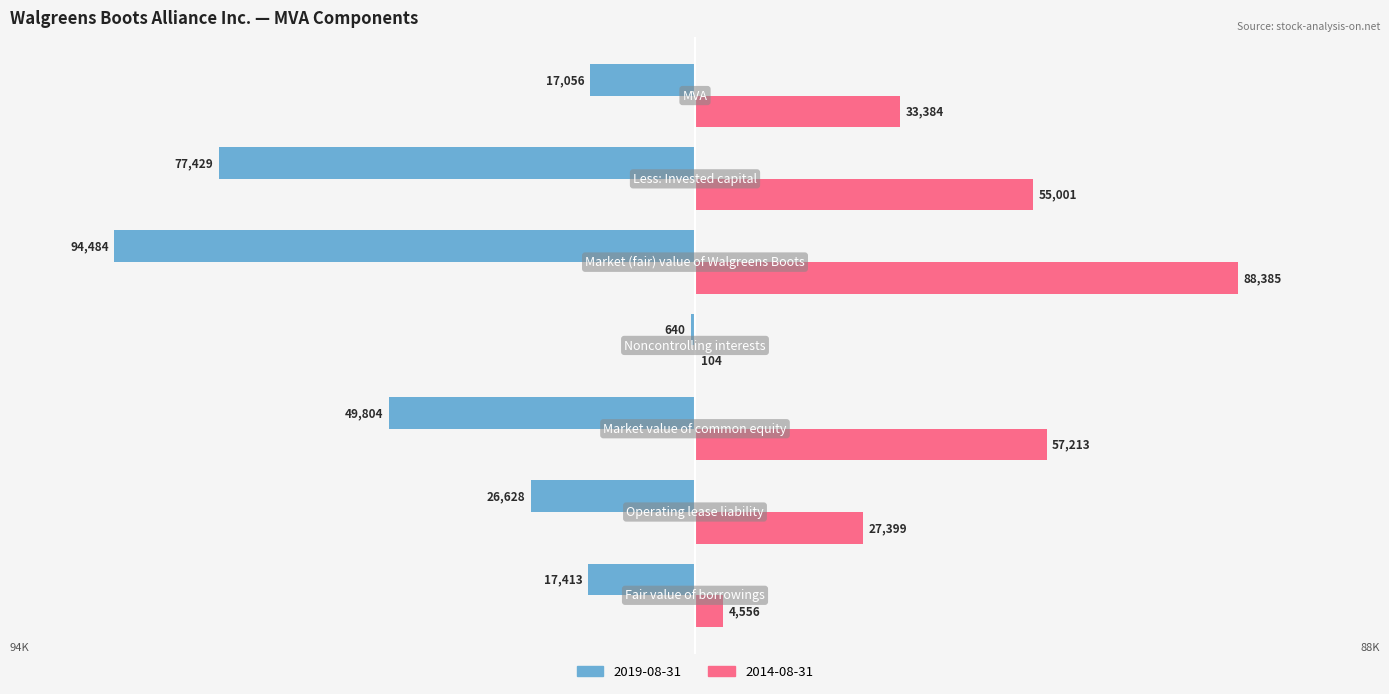

What is the sum of all 2019-08-31 values?

-283454